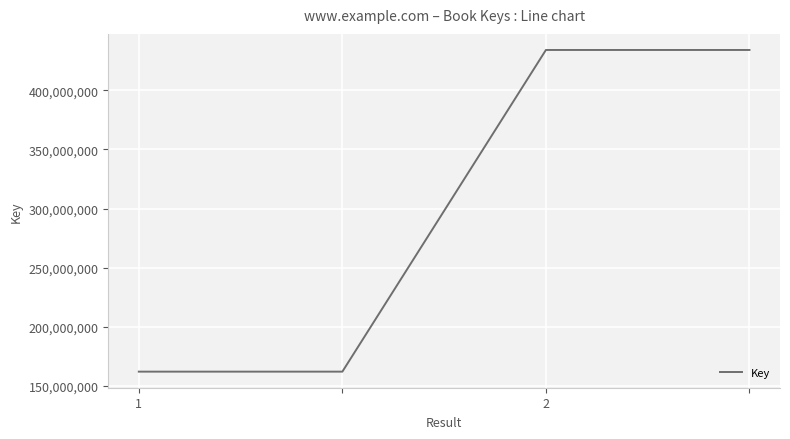

What is the minimum value shown in the chart?

162060546